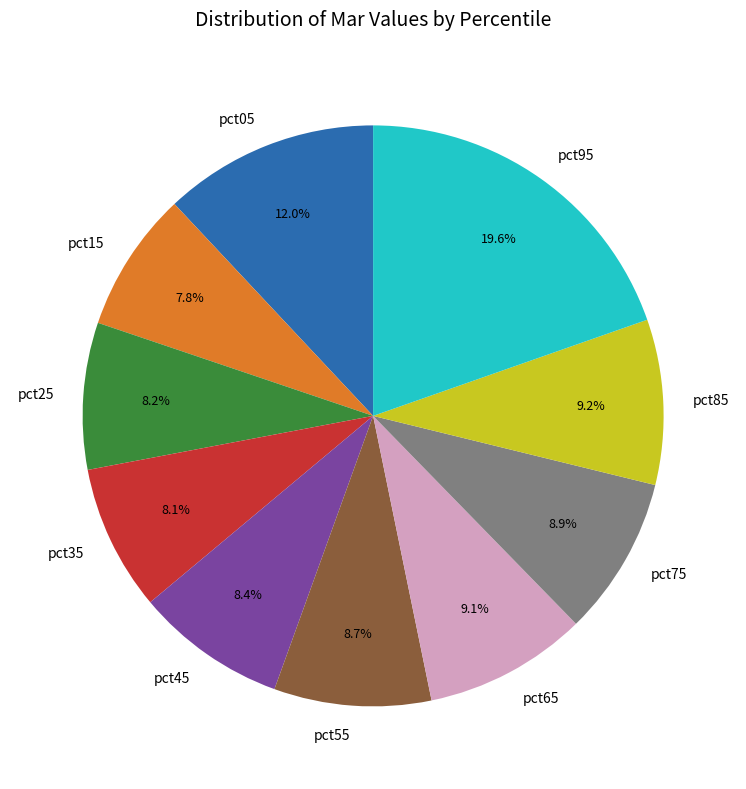

Is there any slice that represents more than half of the pie?

No